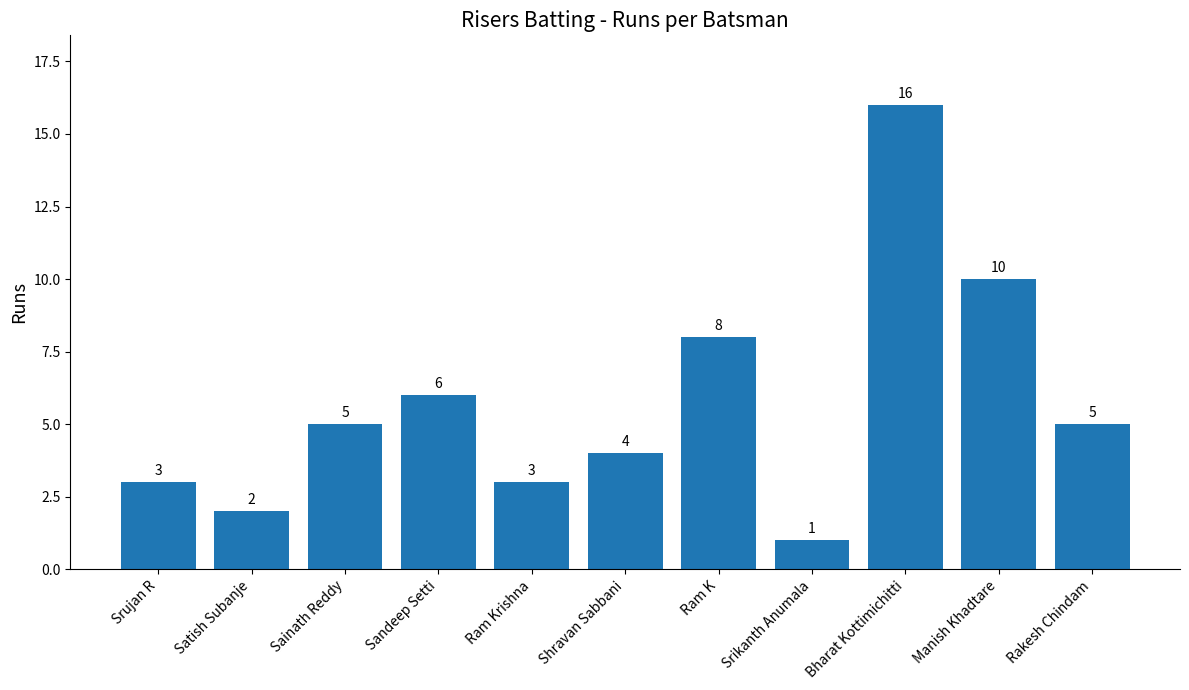

What is the average value?

6